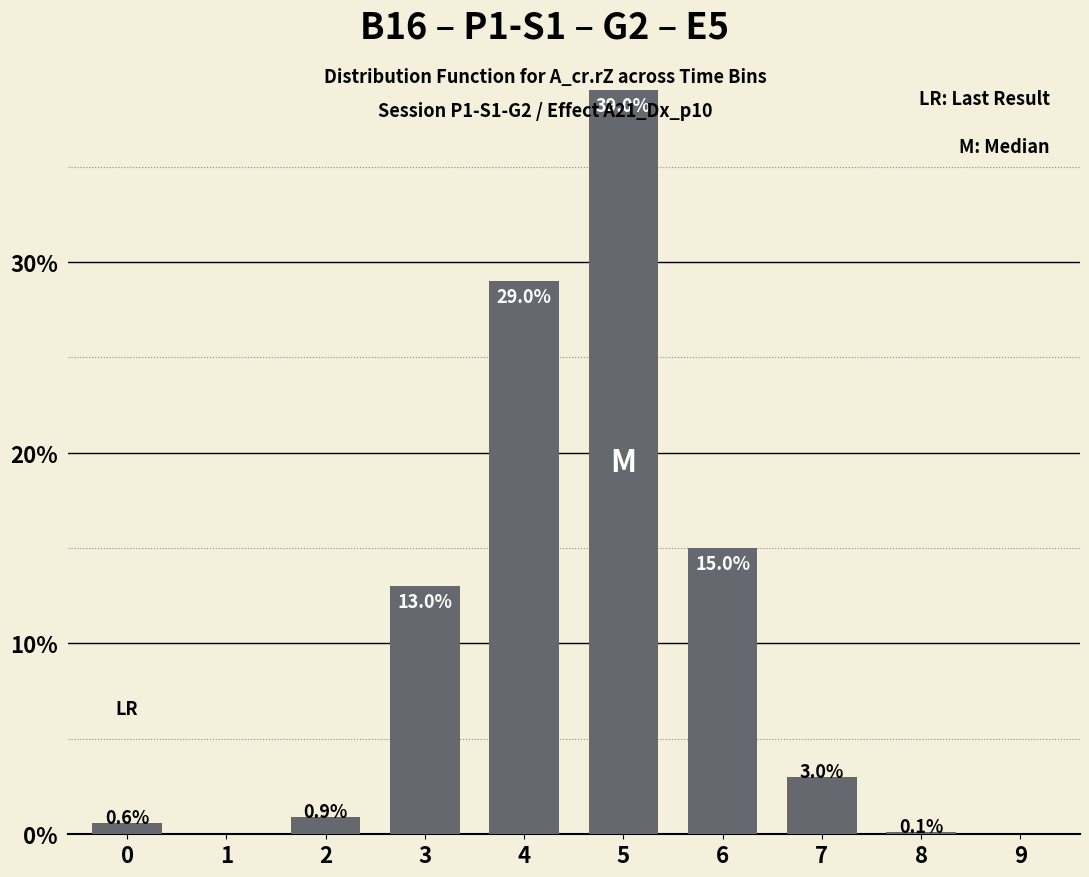

Is it true that the value at 5 is 17.9?

False